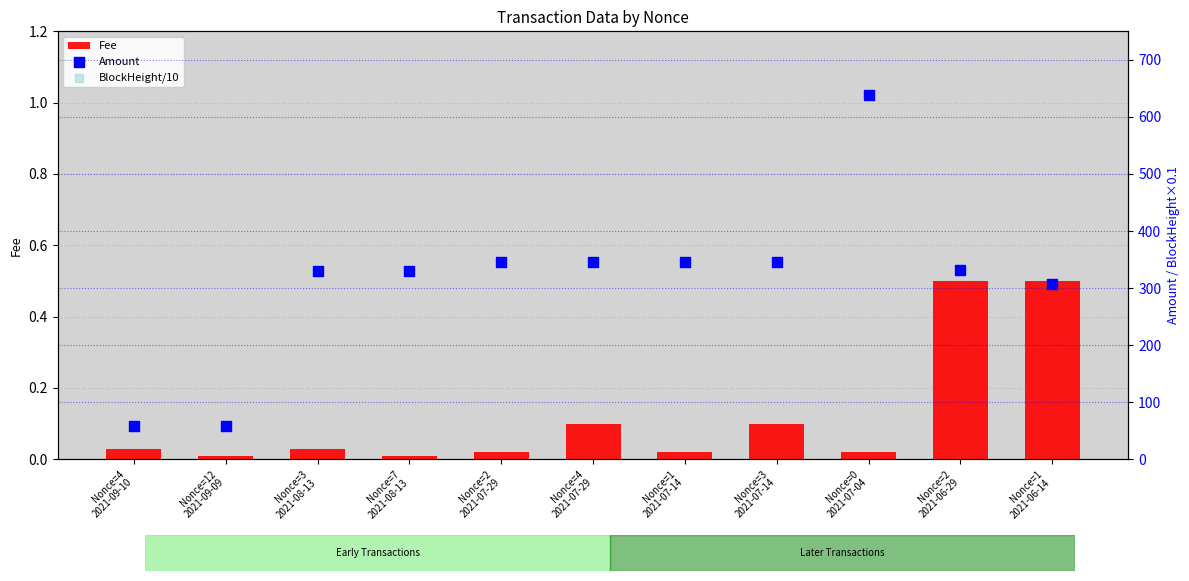

What are all the series names shown in the legend?

Fee, Amount, BlockHeight/10